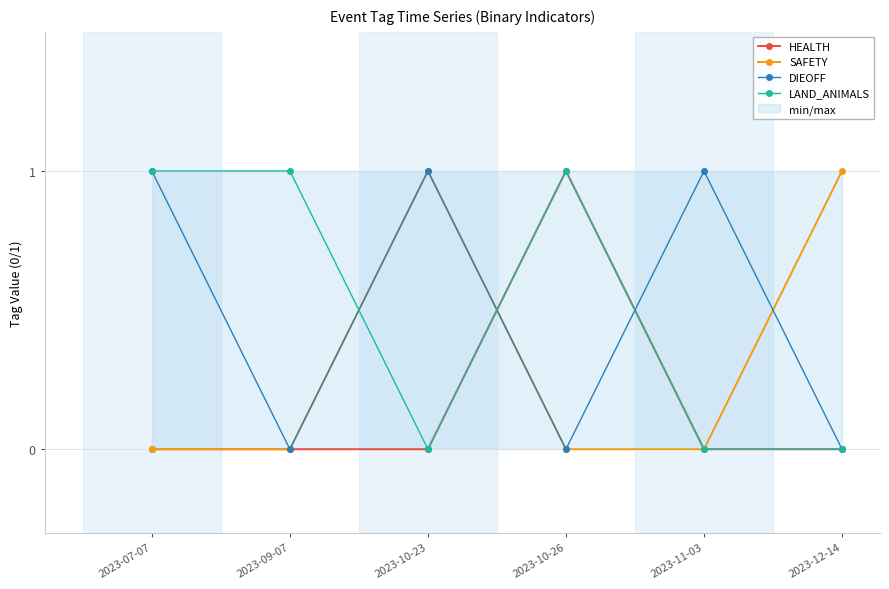

At which category is the sum across all series the highest?

2023-07-07